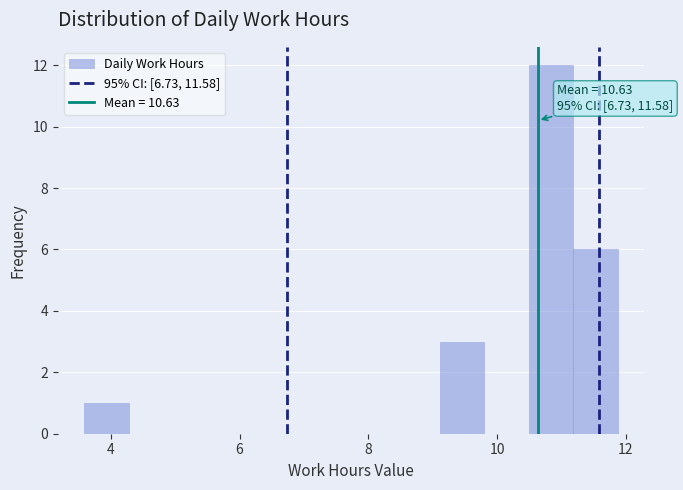

Read against the x-axis, roughly where is the centre of the tallest bar?

10.8